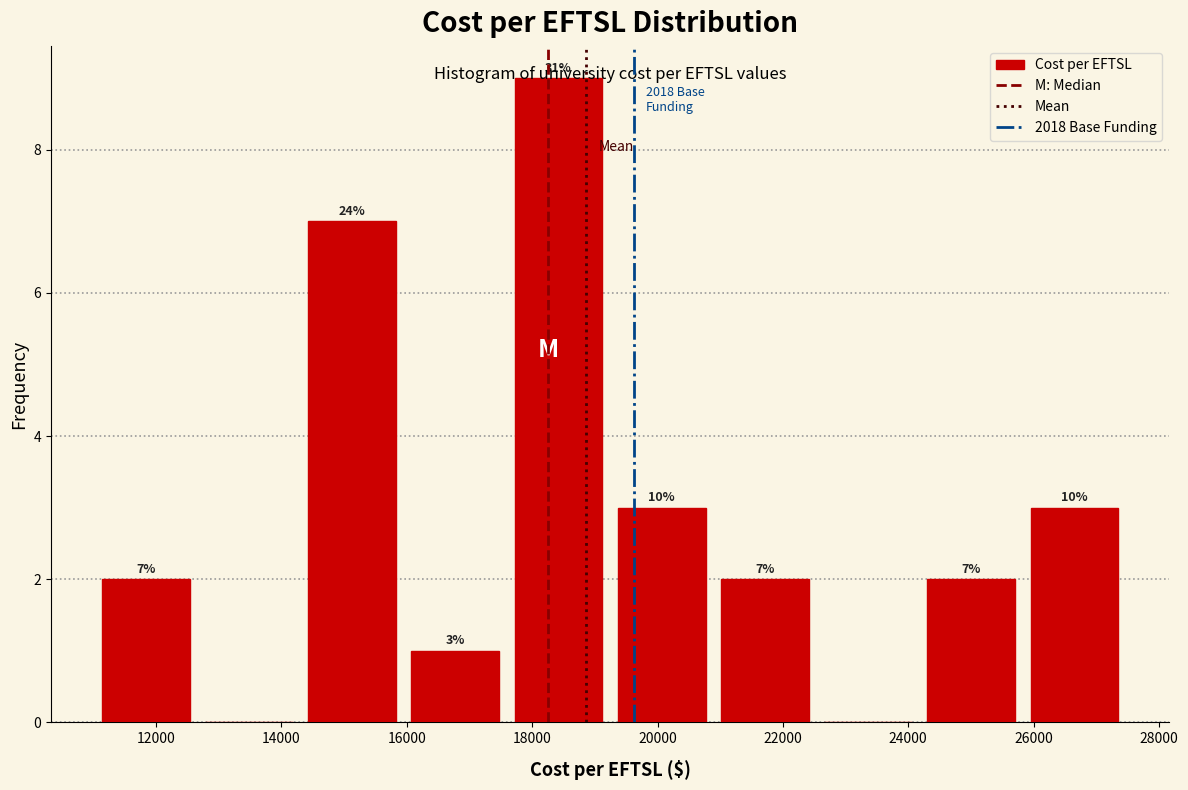

Which range on the x-axis has the tallest bar?

17600 to 19200